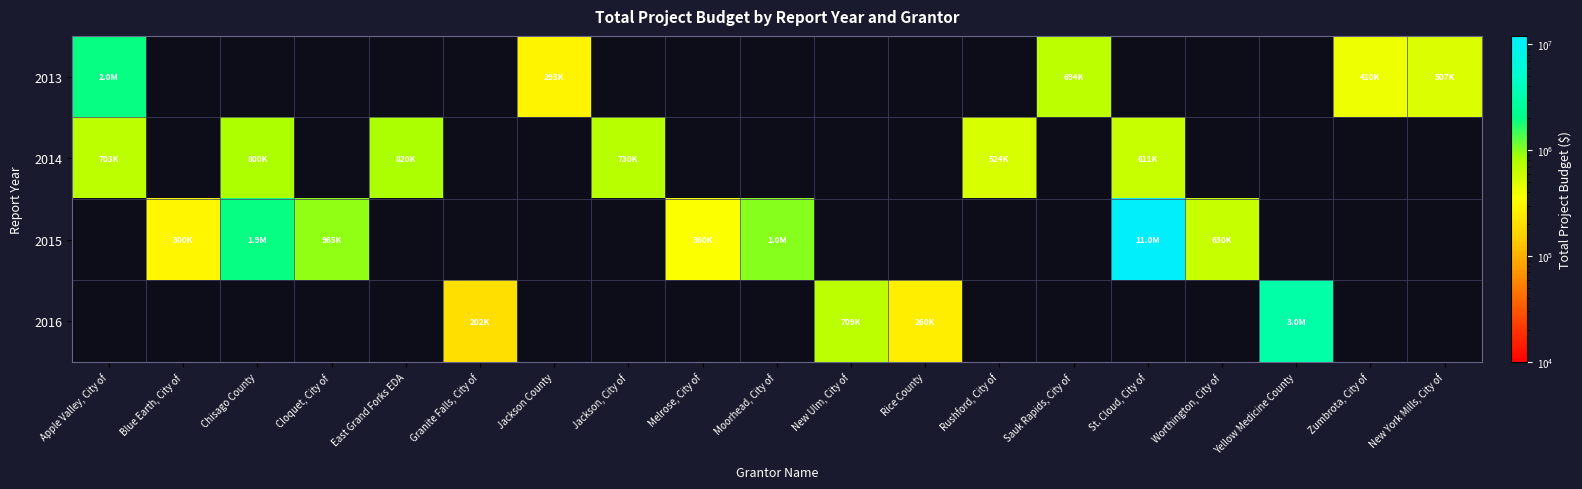

What is the minimum value shown in the chart?

201800.0